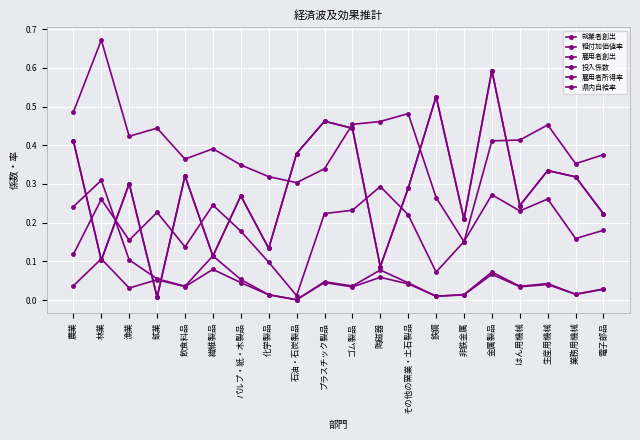

Does the chart display data point markers on the line(s)?

Yes